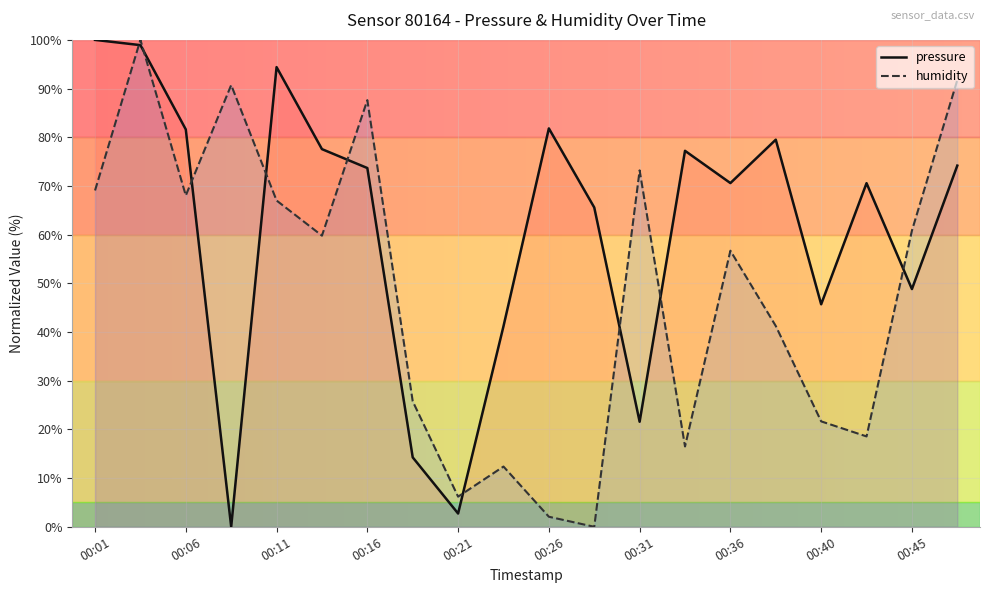

Between 00:01 and 17, which is larger?

00:01